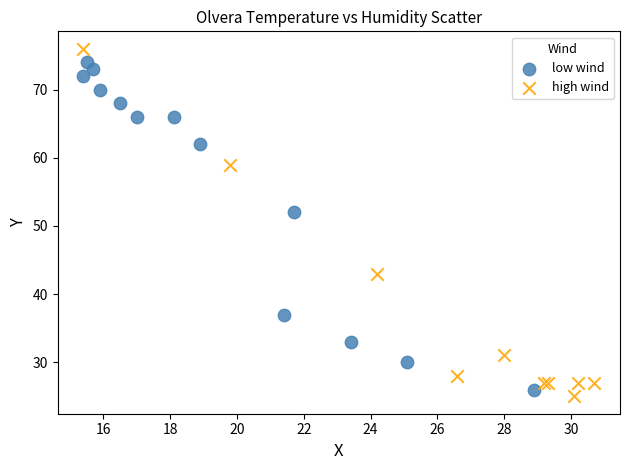

Which series reaches the minimum Y coordinate?

high wind